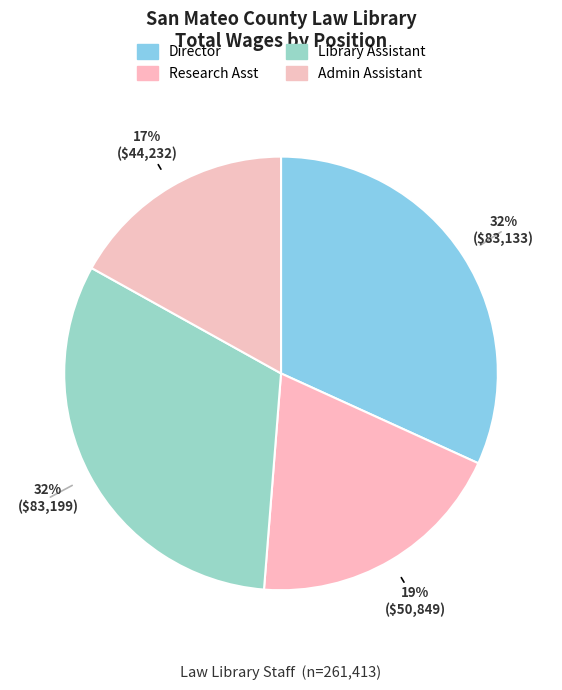

Rank the categories by value from highest to lowest.

Library Assistant, Director, Research Asst, Admin Assistant